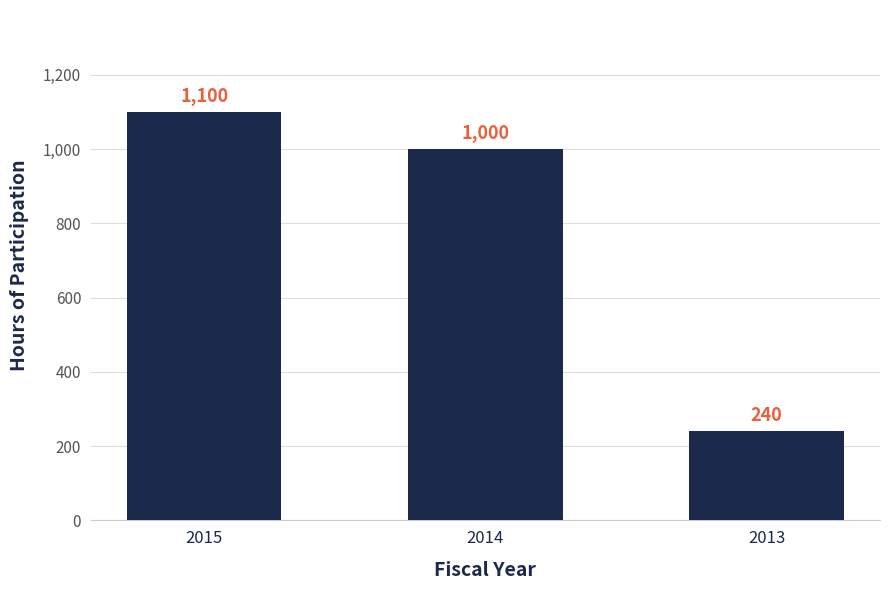

Which has a higher value, 2014 or 2013?

2014